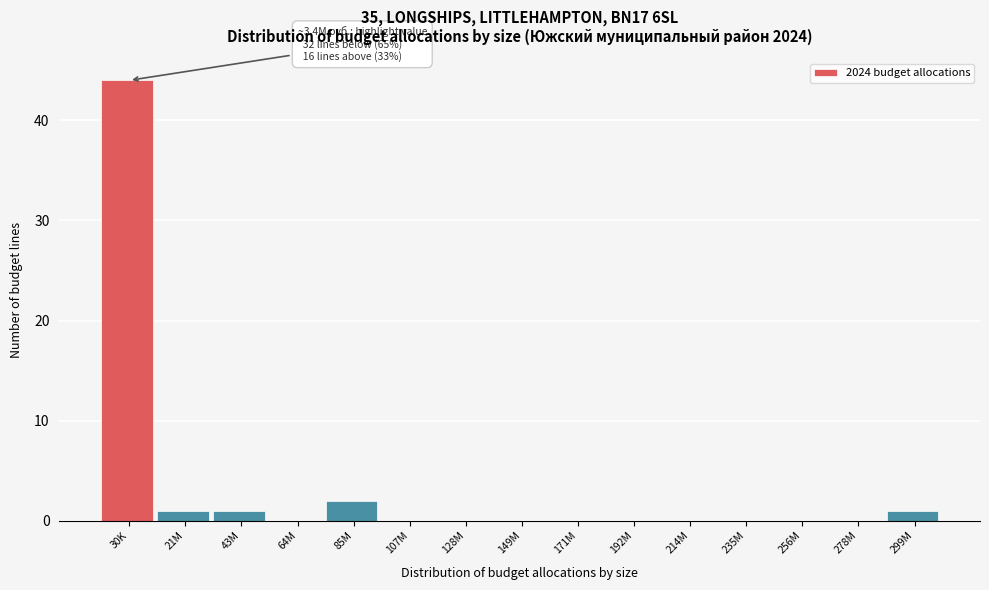

Reading left to right, transcribe all the data shown in this chart.

30K=44	21M=1	43M=1	64M=0	85M=2	107M=0	128M=0	149M=0	171M=0	192M=0	214M=0	235M=0	256M=0	278M=0	299M=1